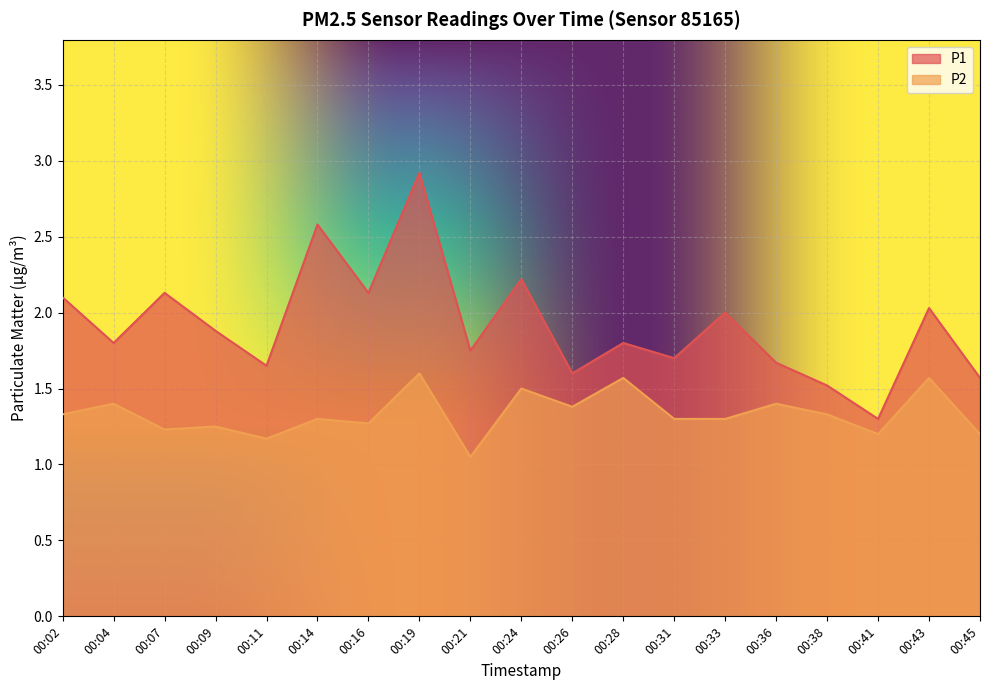

True or false: P1 has a value of 0.4 at 00:21.

False